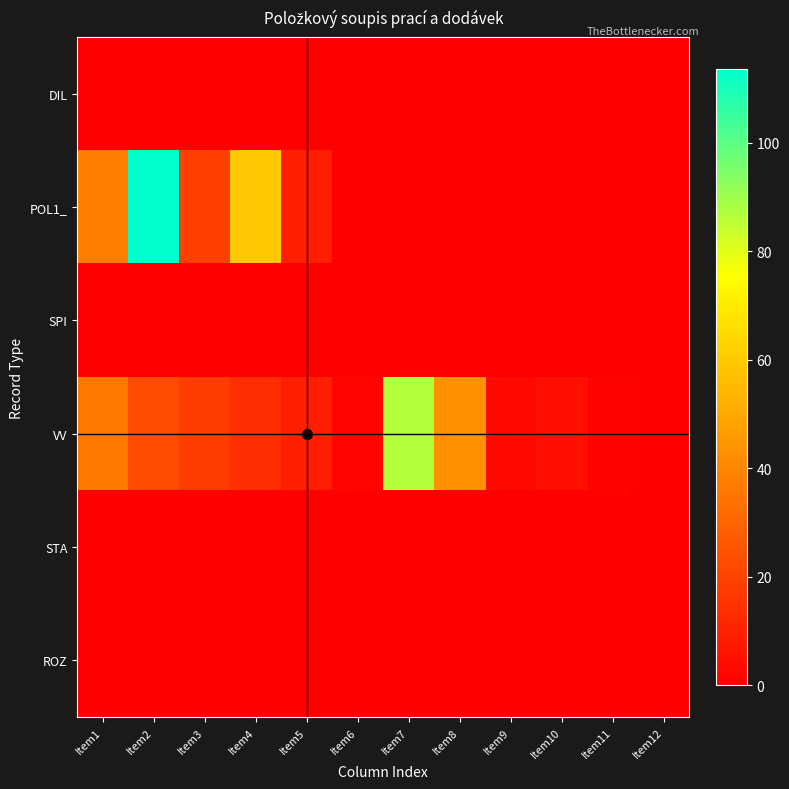

Which series has the largest range (max minus min)?

POL1_